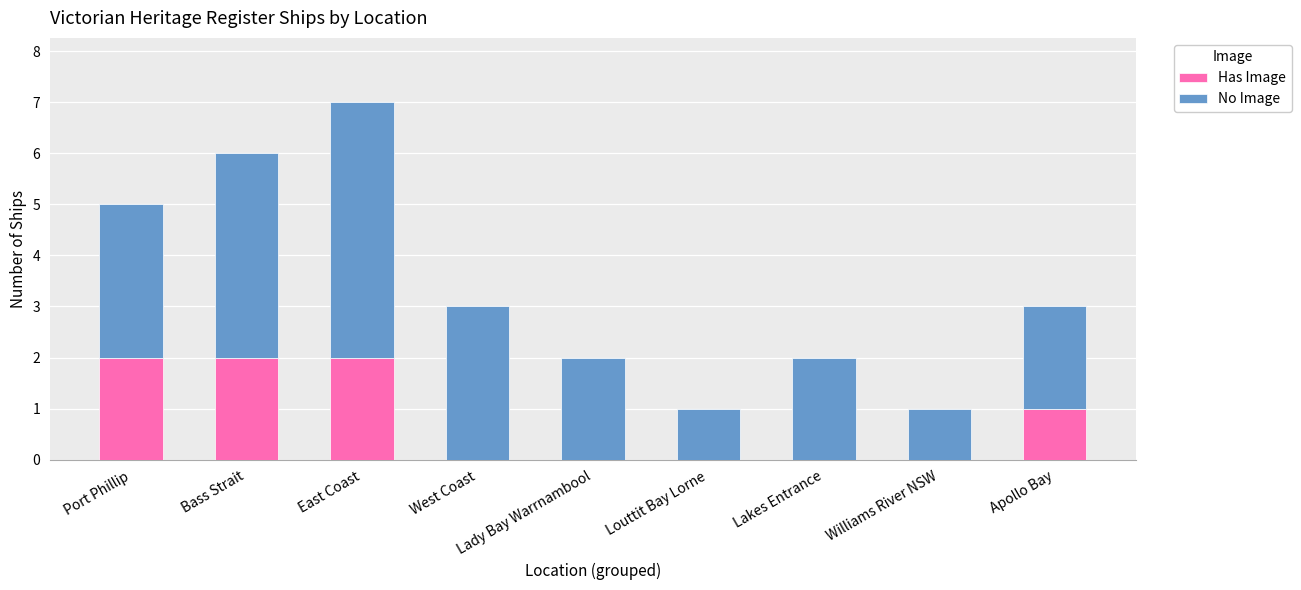

What is the average value of the Has Image series?

1